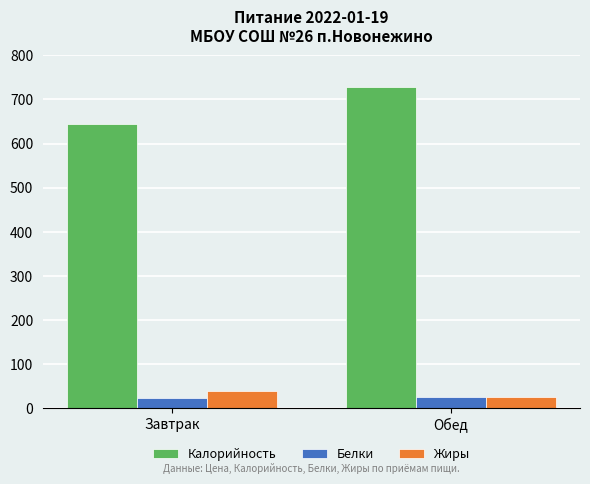

What position from the left is Обед?

2